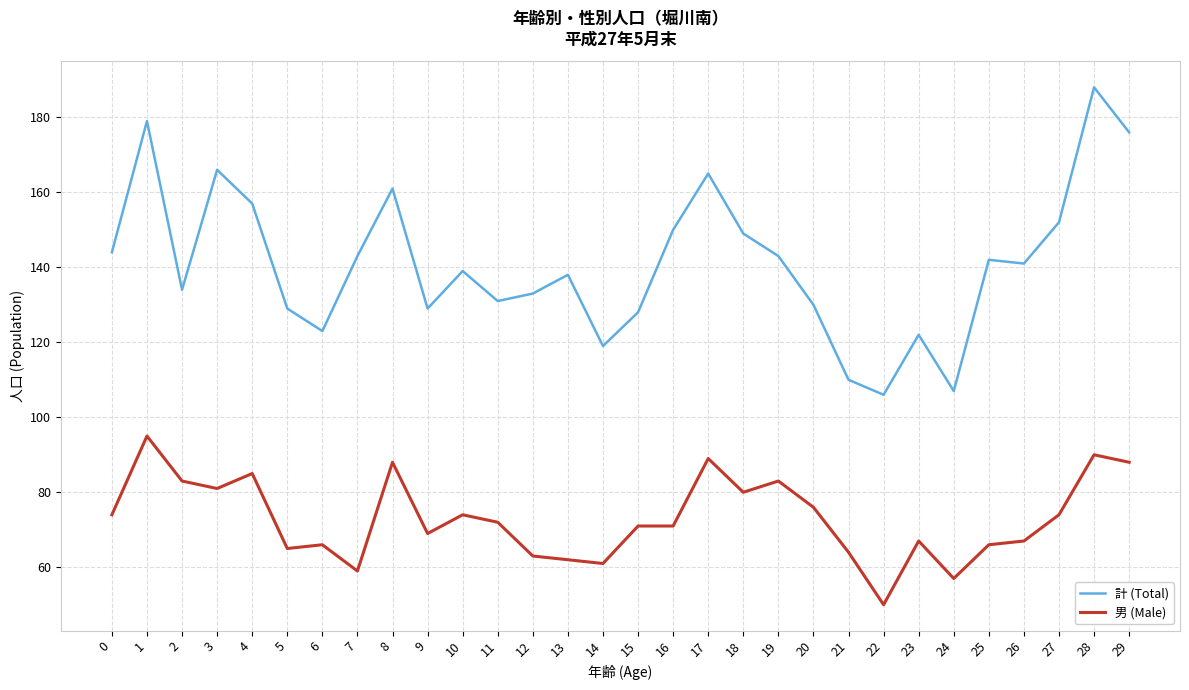

What is the sum of the 計 (Total) values at 4 and 7?

300